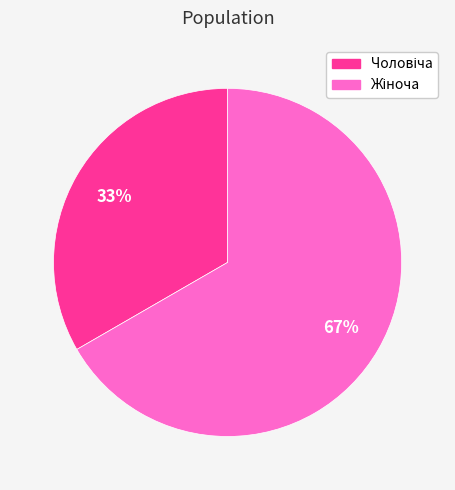

Does any single category account for the majority?

Yes